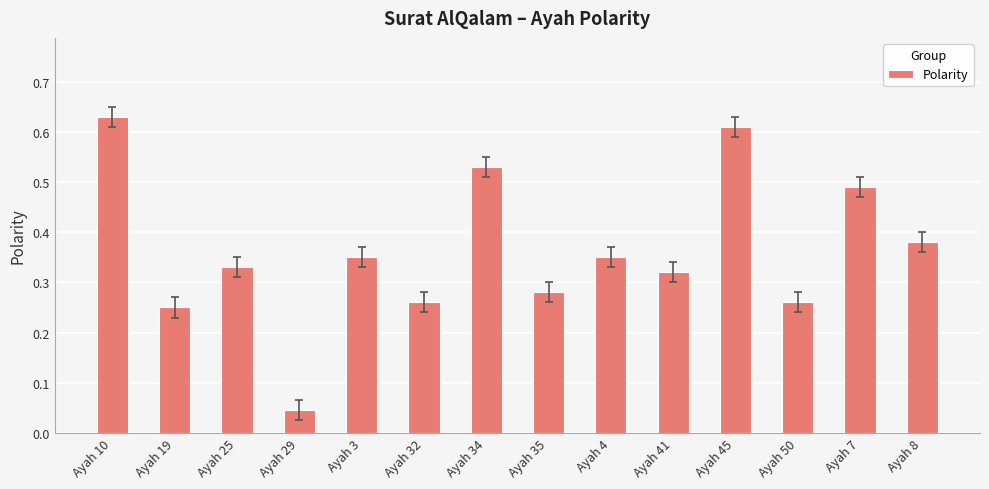

True or false: the data shows 0.4 at Ayah 50.

False